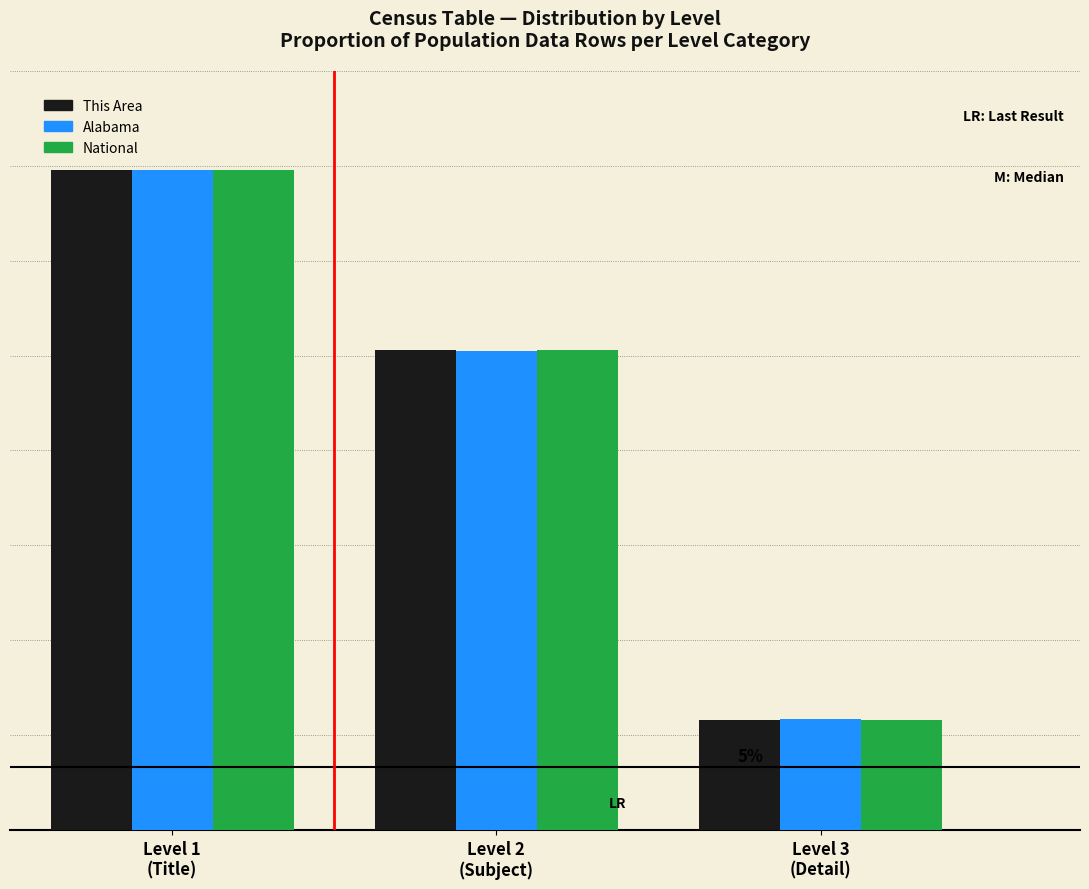

What are all the series names shown in the legend?

This Area, Alabama, National